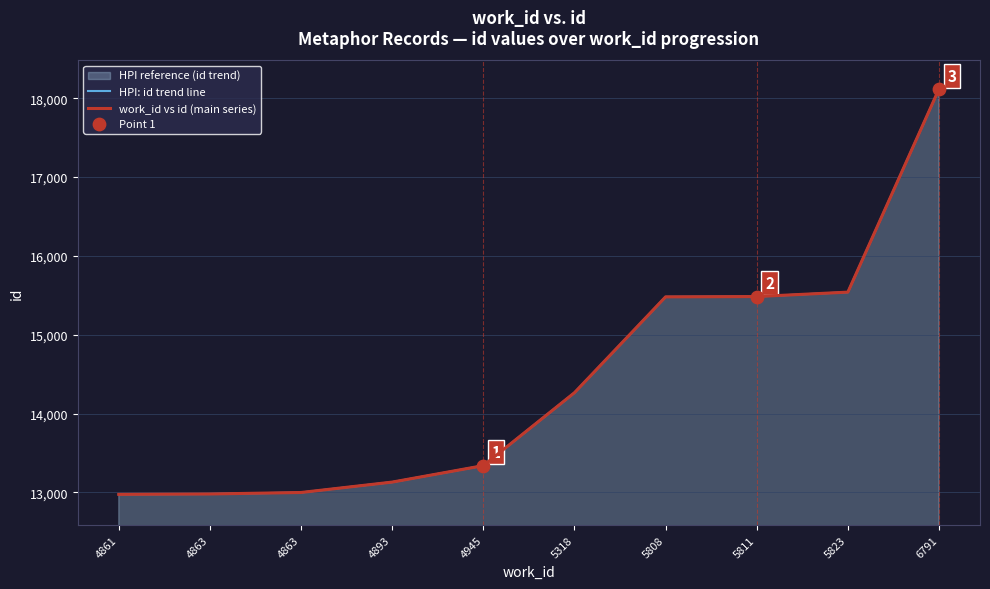

Which series reaches the minimum Y coordinate?

HPI: id trend line